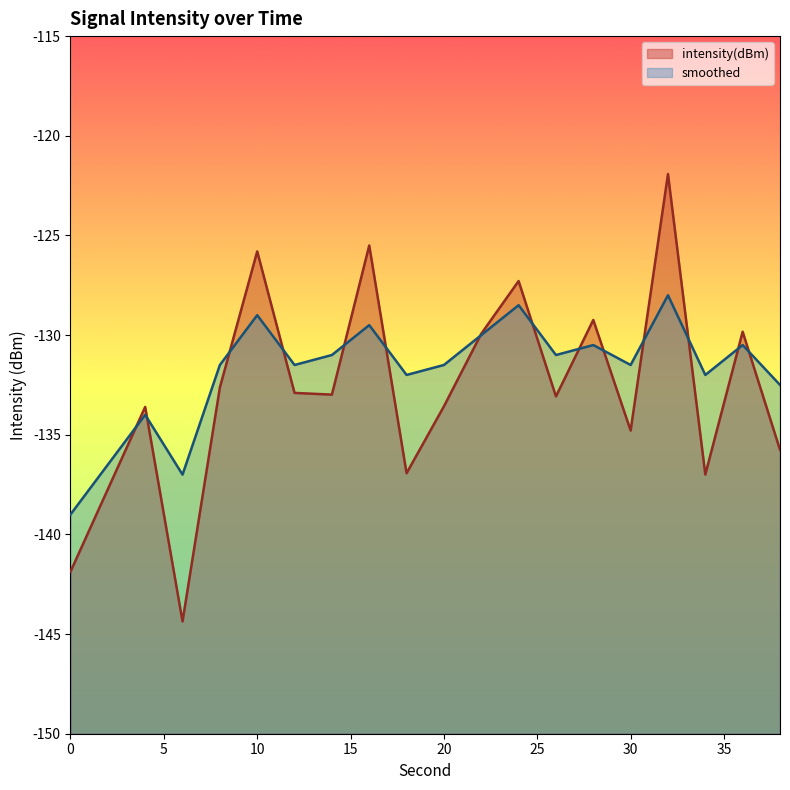

Reading right to left, what are all the values shown in this chart?

intensity(dBm): -135.8	-129.8	-137.0	-121.9	-134.8	-129.2	-133.1	-127.3	-129.9	-133.6	-136.9	-125.5	-133.0	-132.9	-125.8	-132.6	-144.4	-133.6	-137.7	-141.9
smoothed: -132.5	-130.5	-132.0	-128.0	-131.5	-130.5	-131.0	-128.5	-130.0	-131.5	-132.0	-129.5	-131.0	-131.5	-129.0	-131.5	-137.0	-134.0	-136.5	-139.0